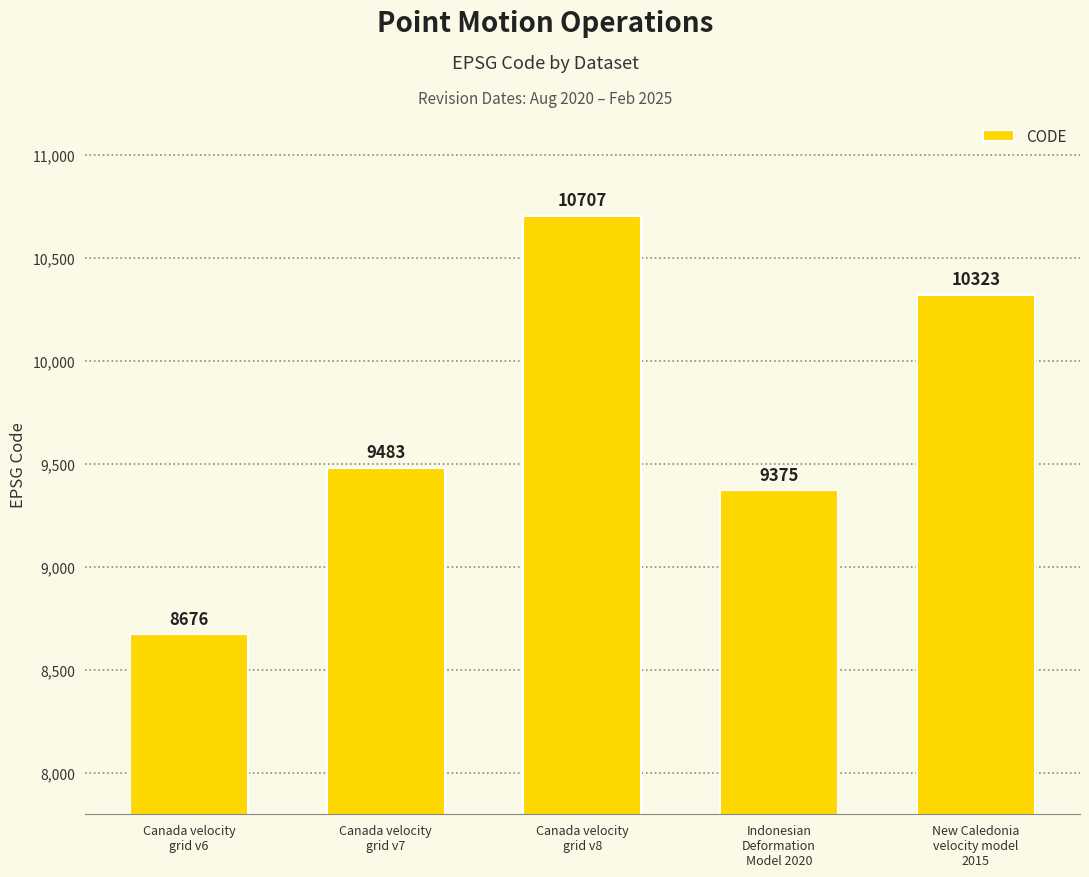

Which label corresponds to the largest value in the chart?

Canada velocity
grid v8